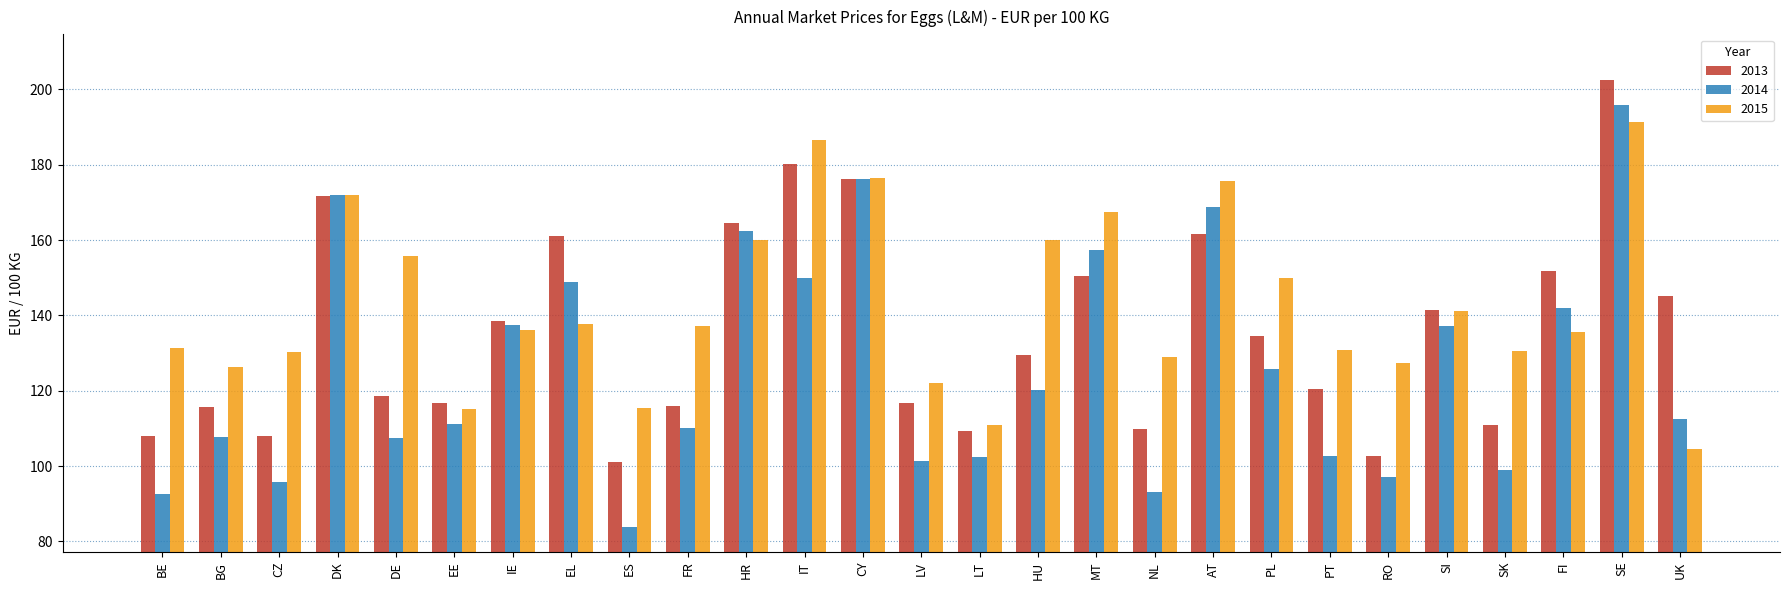

At which label does 2014 reach its minimum?

ES